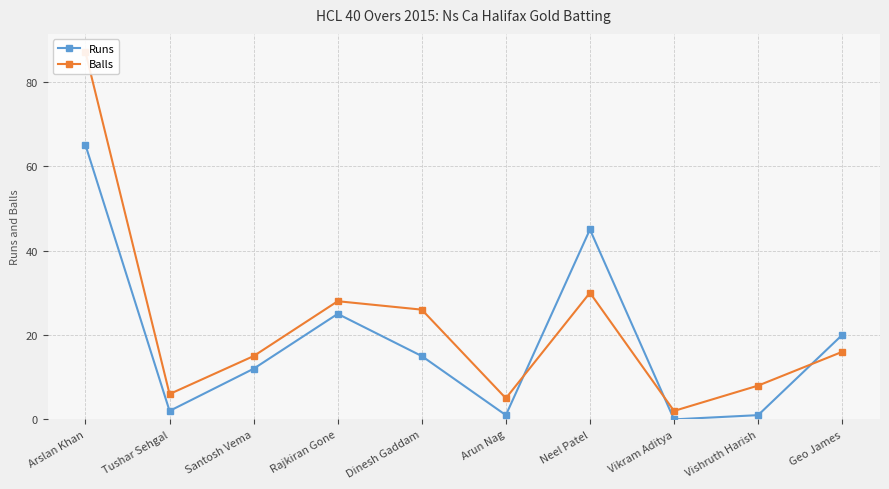

Is it true that Runs equals 65 at Arslan Khan?

True